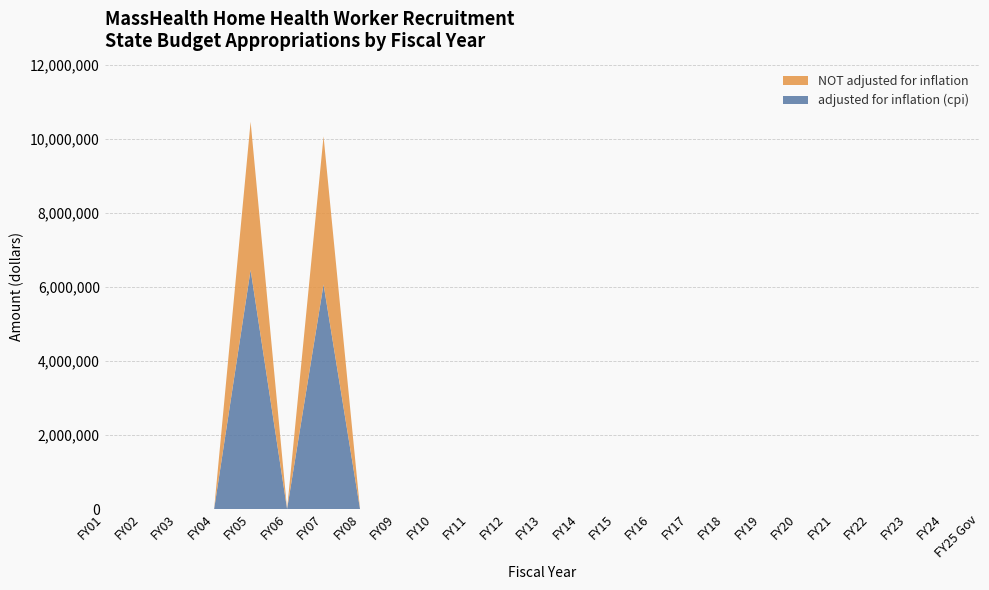

Reading left to right, transcribe all the data shown in this chart.

adjusted for inflation (cpi): 0	0	0	0	6455933	0	6063350	0	0	0	0	0	0	0	0	0	0	0	0	0	0	0	0	0	0
NOT adjusted for inflation: 0	0	0	0	4000000	0	4000000	0	0	0	0	0	0	0	0	0	0	0	0	0	0	0	0	0	0